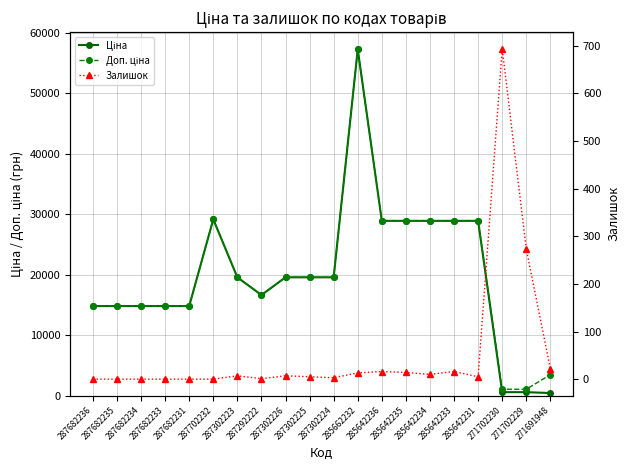

At which category does the chart reach its minimum across all series?

287682236